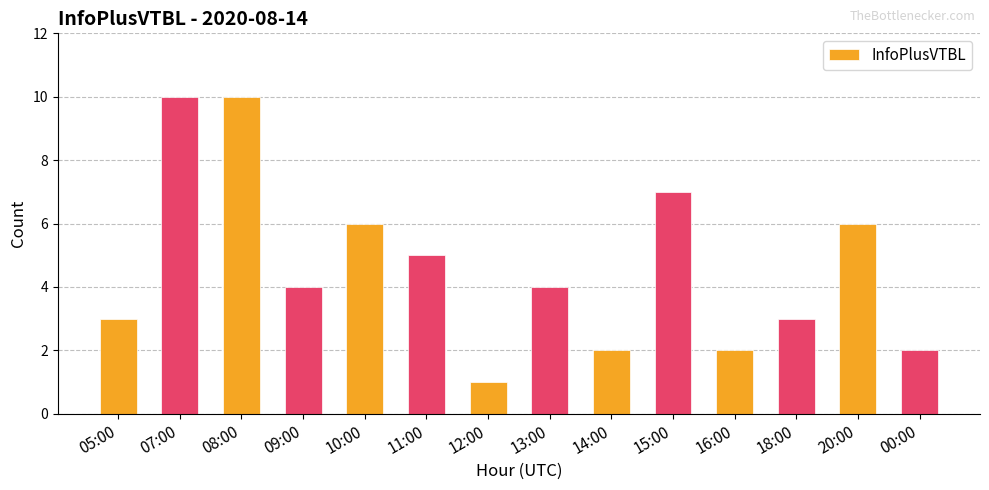

Is it true that the value at 09:00 is 4?

True